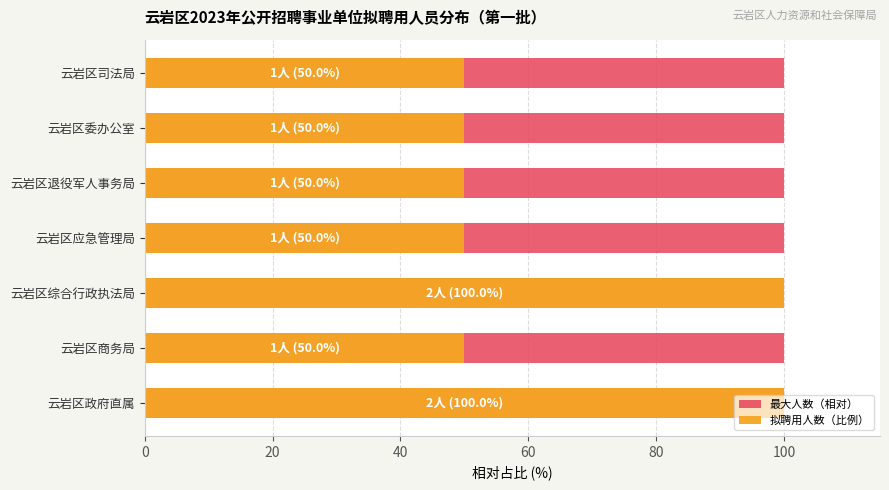

What are all the series names shown in the legend?

最大人数（相对）, 拟聘用人数（比例）